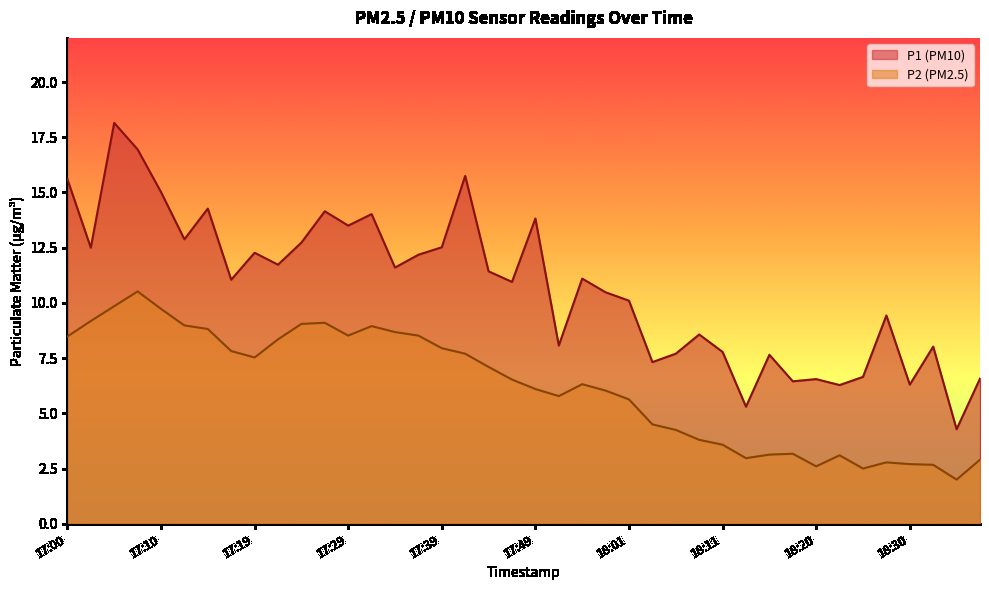

Is it true that P1 equals 15.3 at 18:01?

False